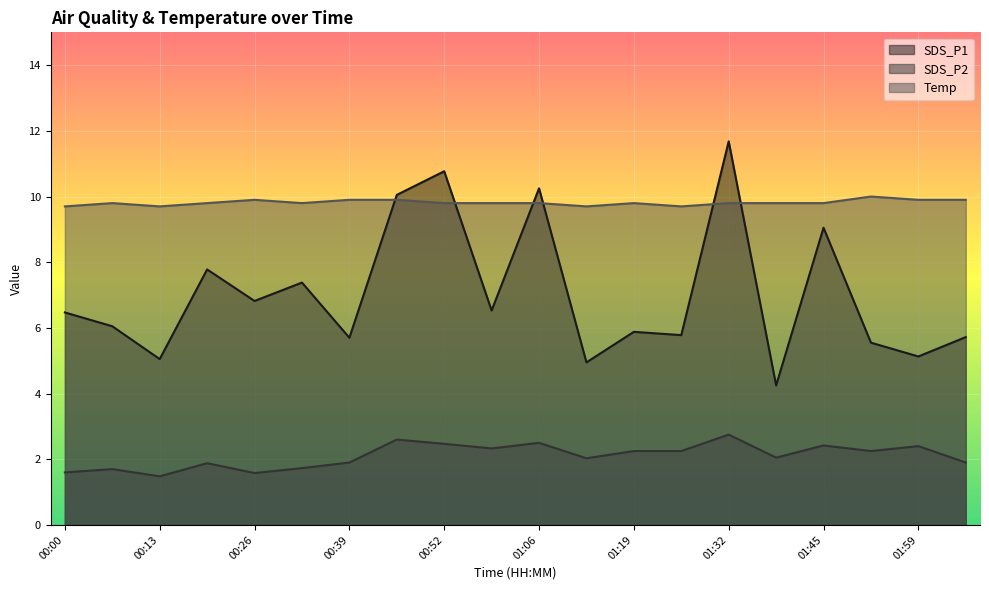

Reading right to left, extract all data points from this chart.

SDS_P1: 5.7	5.1	5.5	9.1	4.2	11.7	5.8	5.9	5.0	10.2	6.5	10.8	10.1	5.7	7.4	6.8	7.8	5.0	6.0	6.5
SDS_P2: 1.9	2.4	2.2	2.4	2.0	2.8	2.2	2.2	2.0	2.5	2.3	2.5	2.6	1.9	1.7	1.6	1.9	1.5	1.7	1.6
Temp: 9.9	9.9	10.0	9.8	9.8	9.8	9.7	9.8	9.7	9.8	9.8	9.8	9.9	9.9	9.8	9.9	9.8	9.7	9.8	9.7